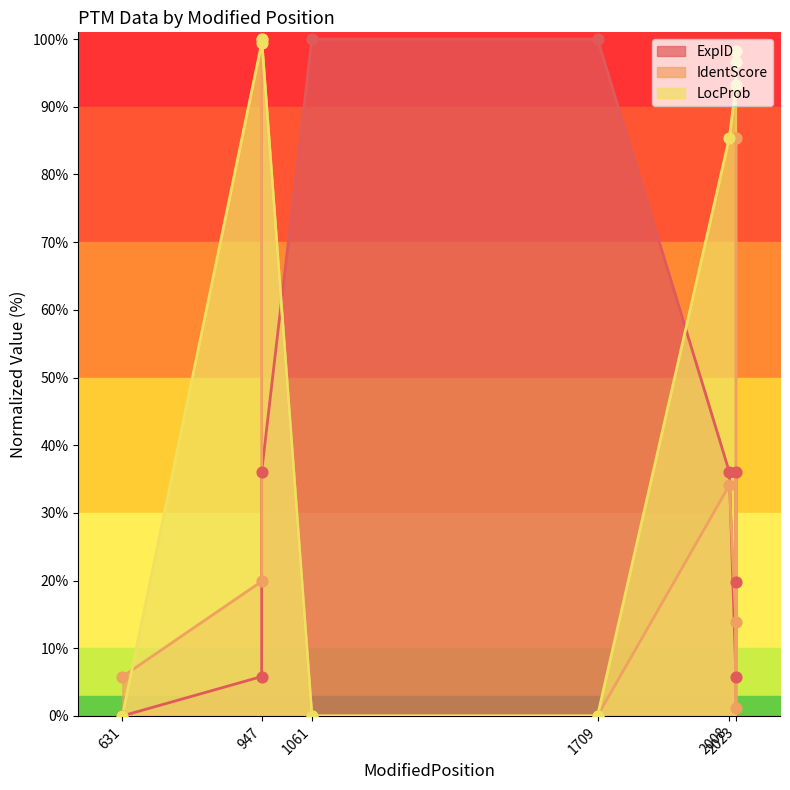

What is the total value across all series at 2023?

112.8